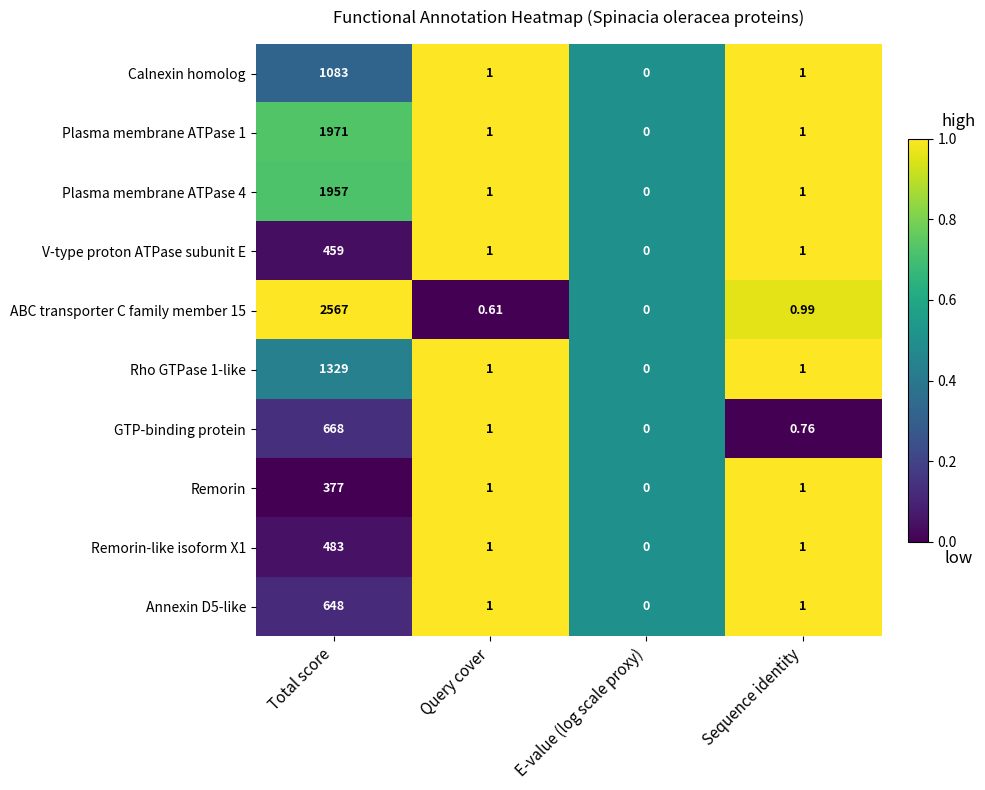

At which category is the sum across all series the highest?

Total score